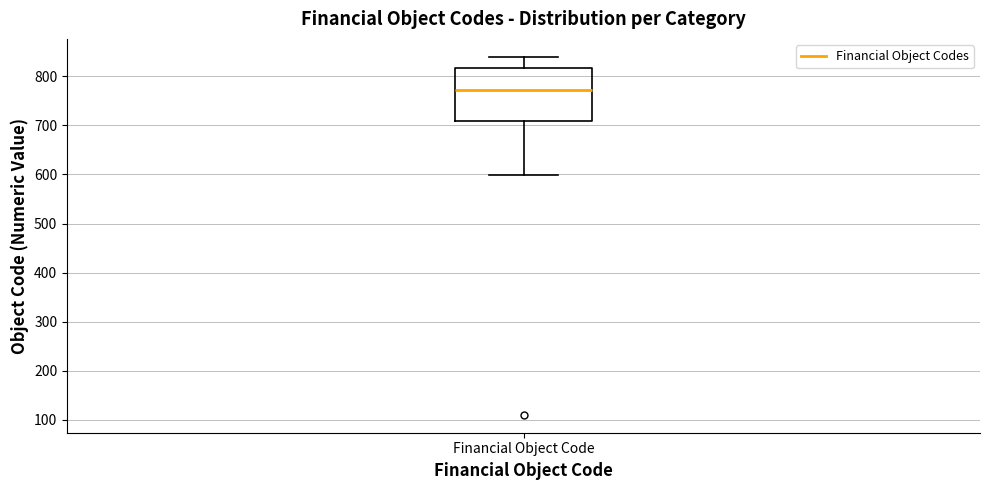

Where does the lower whisker of the box for Financial Object Code end on the y-axis? The values are not printed on the chart, so give them approximately, as read against the axis.

600